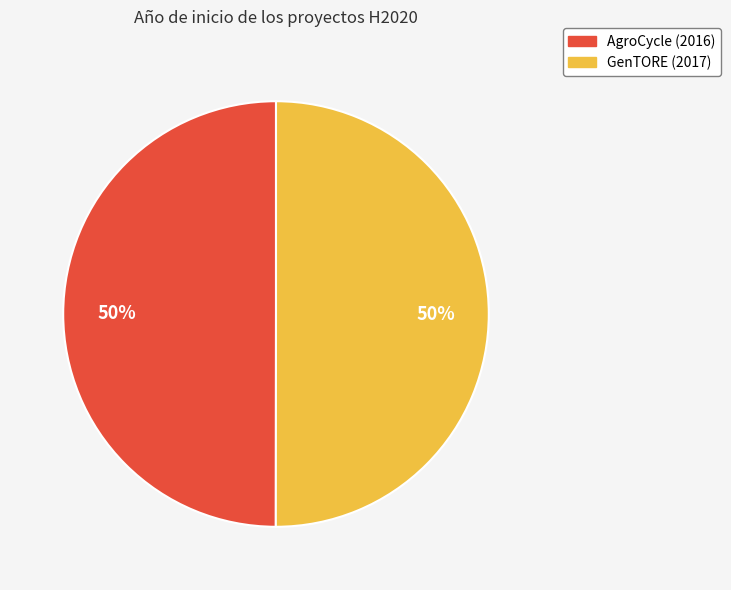

Do AgroCycle (2016) and GenTORE (2017) together represent more than half of the pie?

Yes